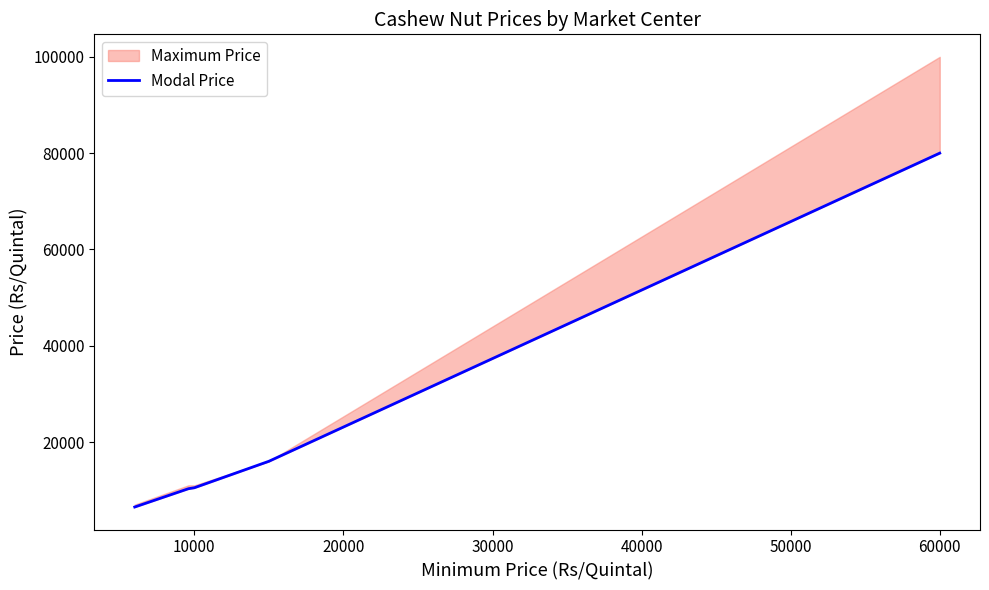

How many categories are shown in the chart?

6